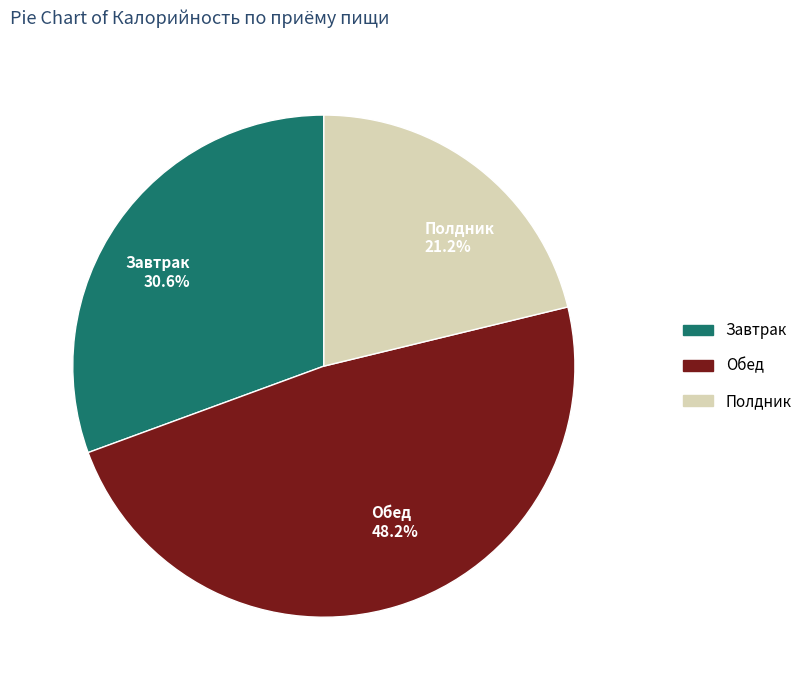

Which has a higher value, Полдник 21.2% or Обед 48.2%?

Обед 48.2%